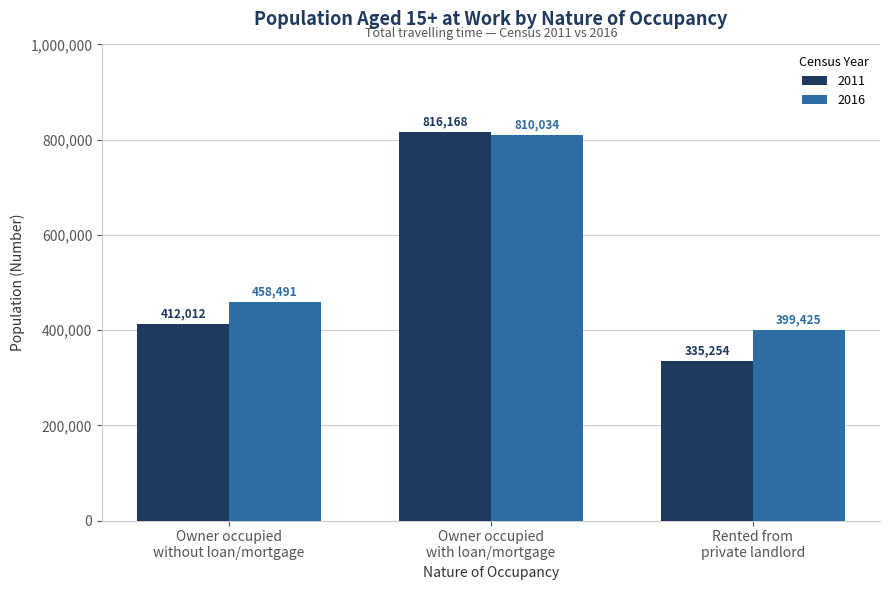

How many distinct data groups are displayed?

2